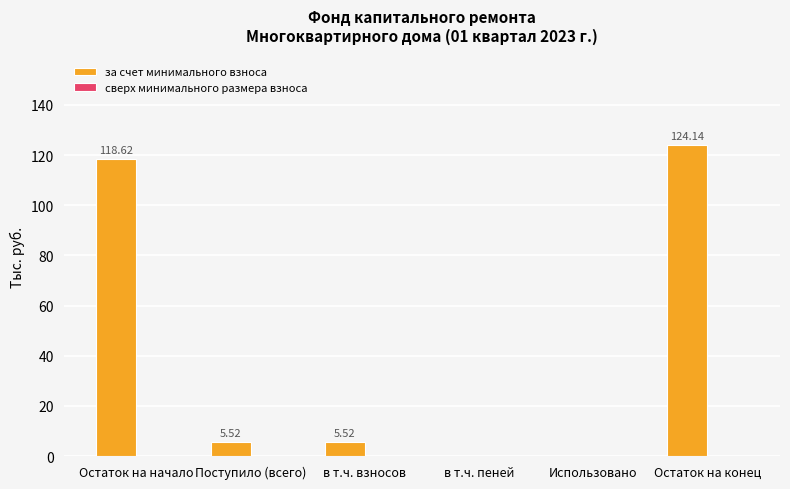

Between Остаток на начало and Поступило (всего), which is larger?

Остаток на начало